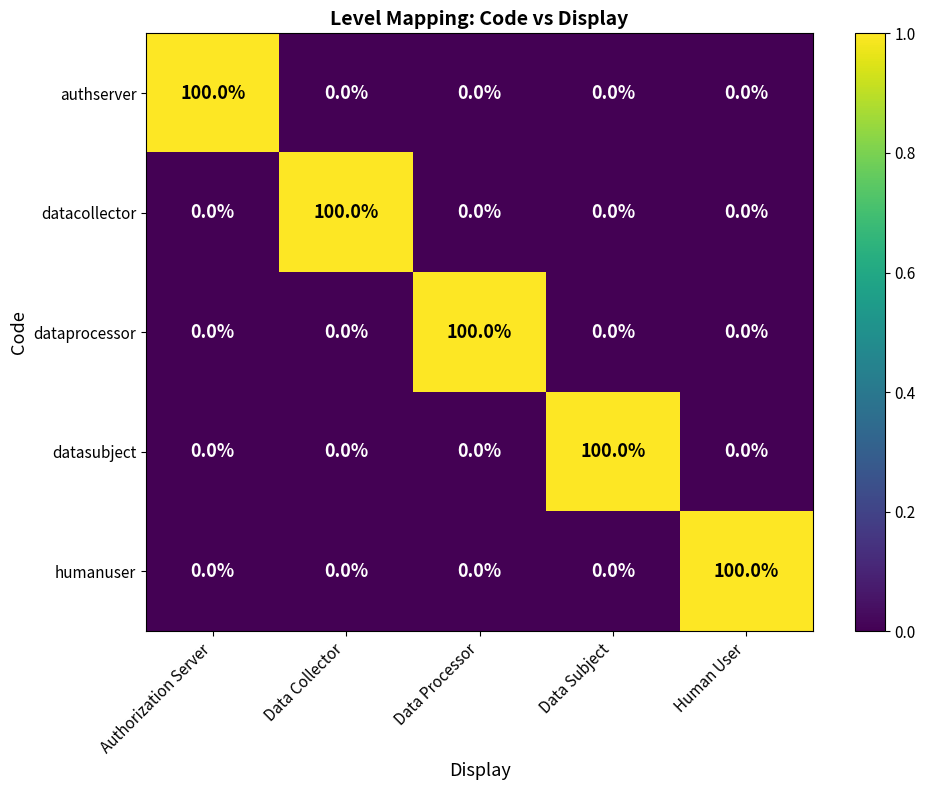

What is the difference between the highest and lowest values at Human User?

100